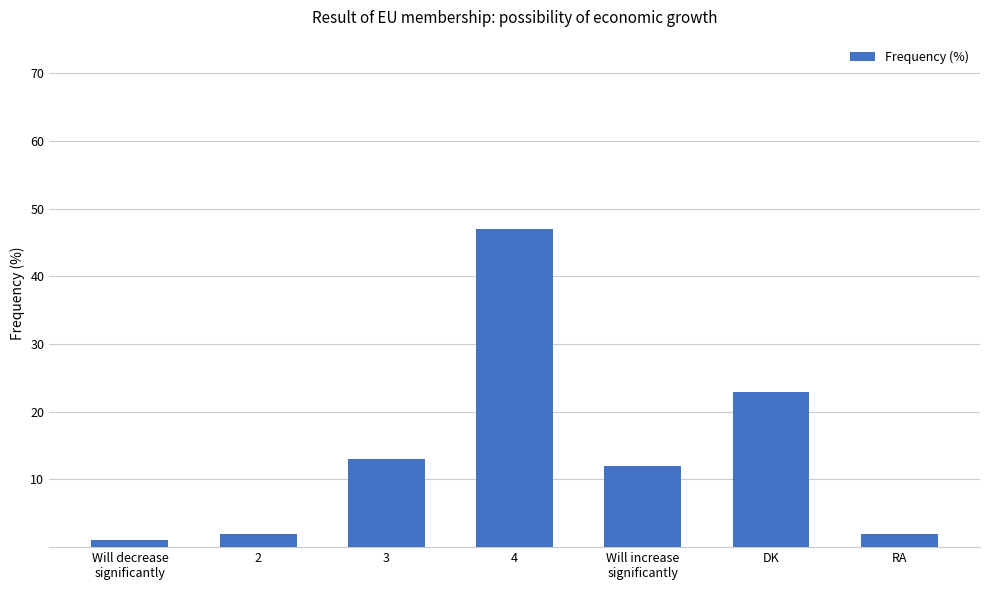

True or false: the data shows 23 at DK.

True